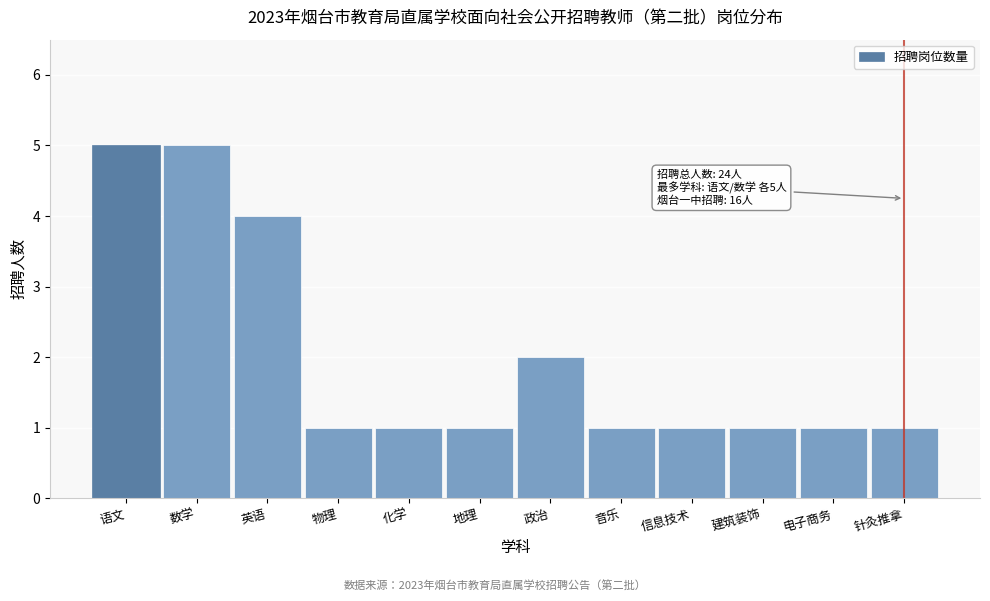

Reading right to left, transcribe all the data shown in this chart.

1	1	1	1	1	2	1	1	1	4	5	5